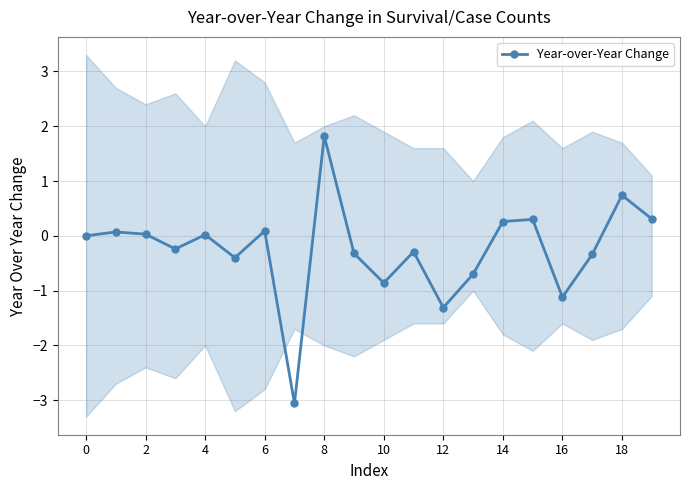

How many distinct data groups are displayed?

1